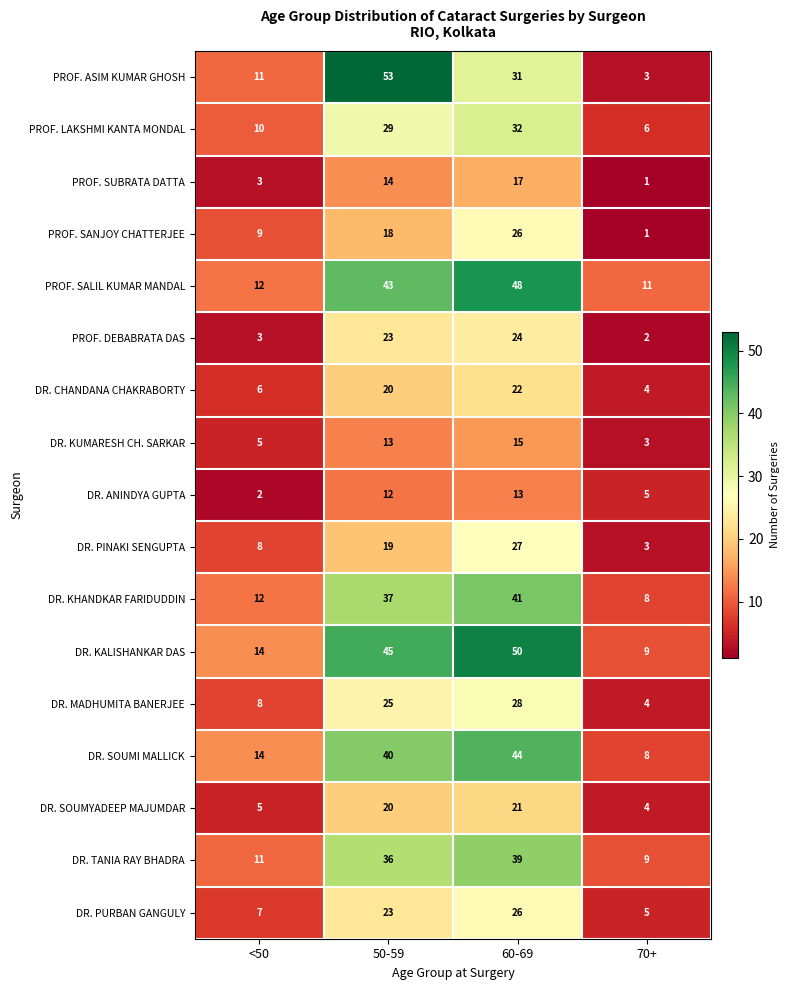

How many categories are shown in the chart?

4